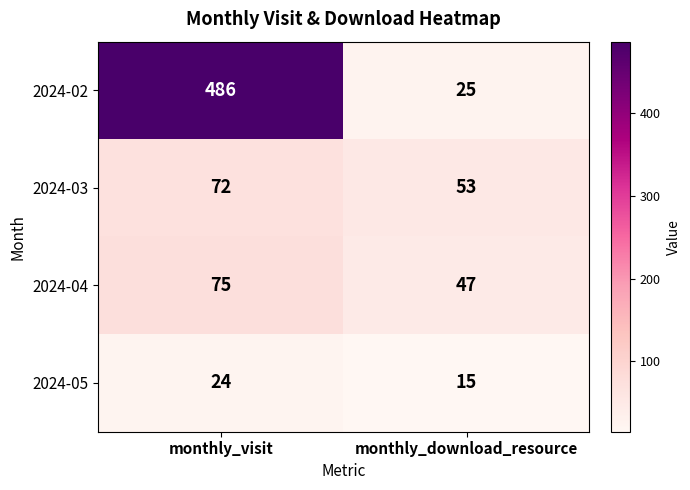

Reading right to left, extract all data points from this chart.

2024-02: monthly_download_resource=25	monthly_visit=486
2024-03: monthly_download_resource=53	monthly_visit=72
2024-04: monthly_download_resource=47	monthly_visit=75
2024-05: monthly_download_resource=15	monthly_visit=24